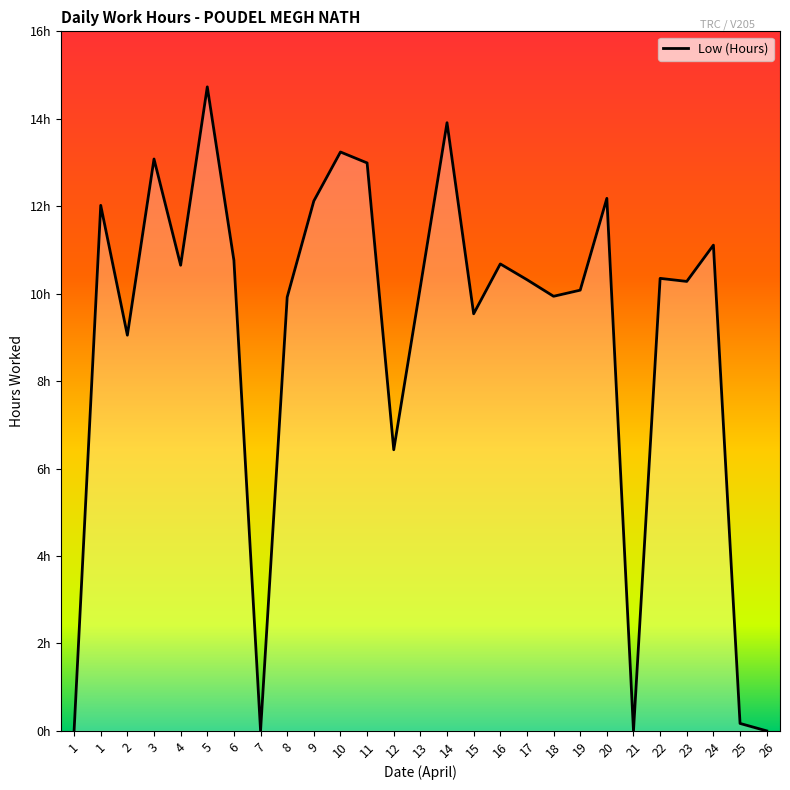

Reading right to left, what are all the values shown in this chart?

26=0.0	25=0.2	24=11.1	23=10.3	22=10.3	21=0.0	20=12.2	19=10.1	18=9.9	17=10.3	16=10.7	15=9.5	14=13.9	13=10.2	12=6.4	11=13.0	10=13.2	9=12.1	8=9.9	7=0.0	6=10.8	5=14.7	4=10.7	3=13.1	2=9.1	1=12.0	1=0.0